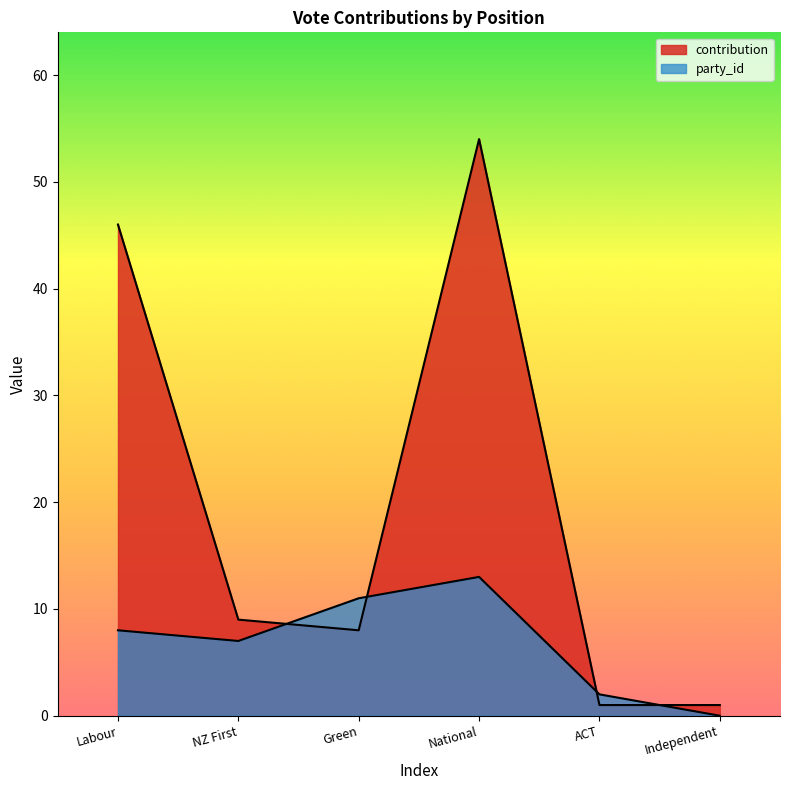

What is the value of the contribution point at the 5th from the left?

1